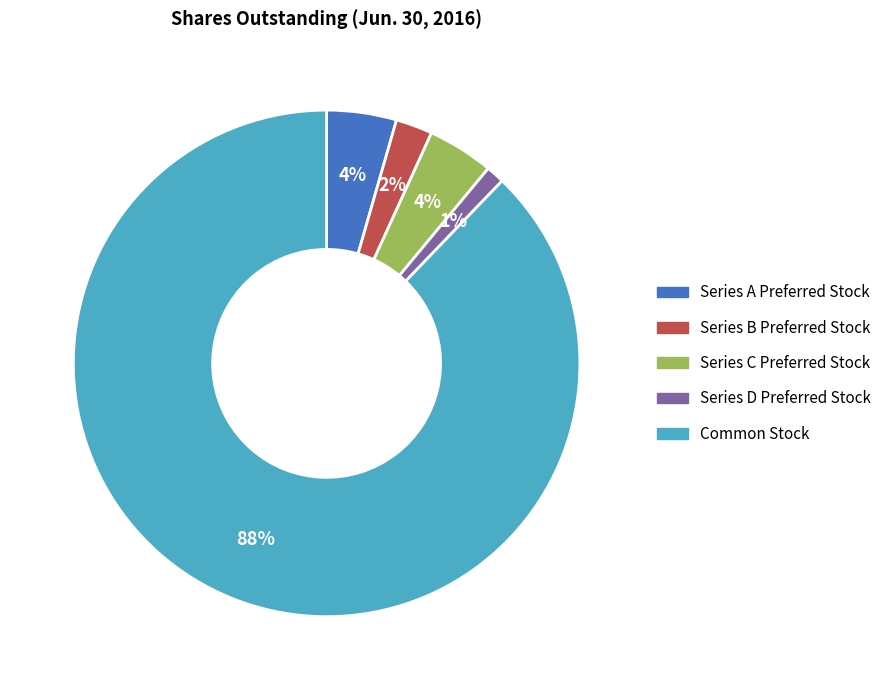

How many segments does this pie chart have?

5